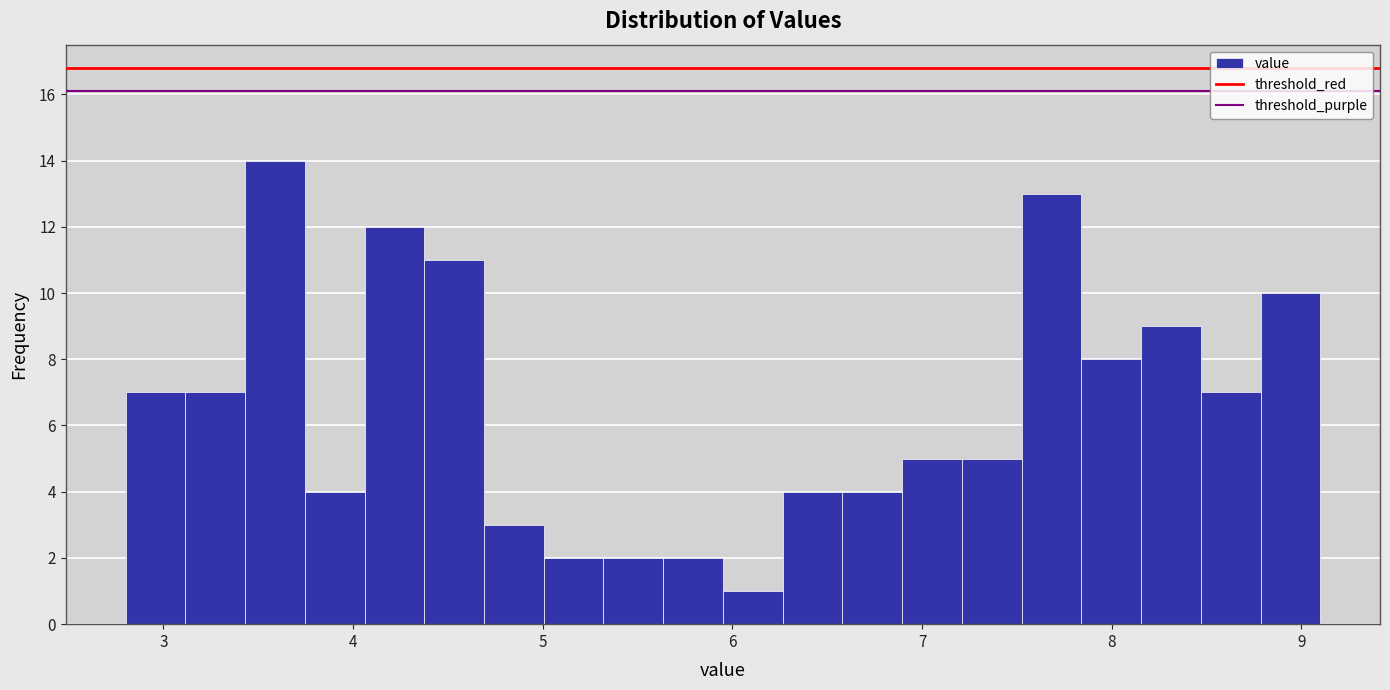

Read against the x-axis, roughly where is the centre of the tallest bar?

3.6